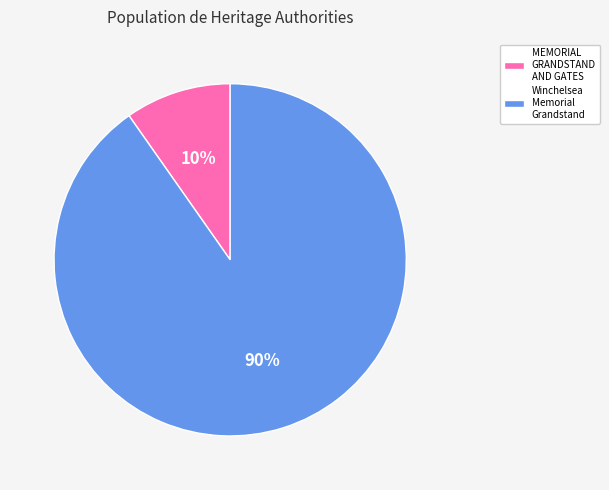

To the nearest percent, what is the average slice percentage?

50%